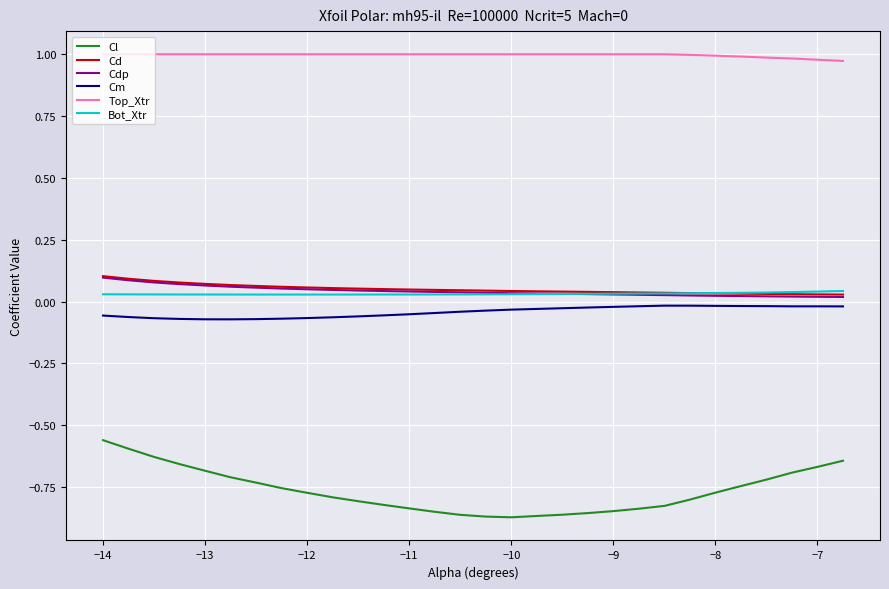

True or false: Top_Xtr and Cl intersect in this chart.

False